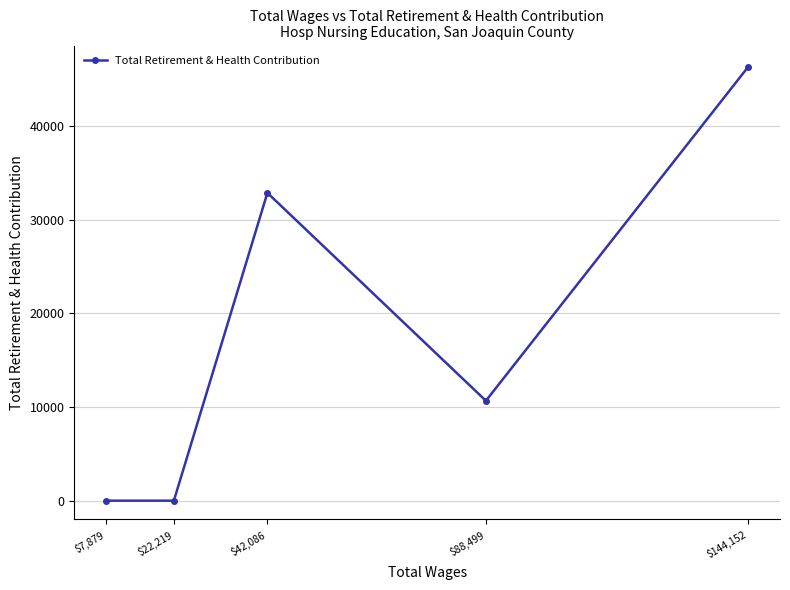

Reading left to right, extract all data points from this chart.

0	0	32852	10664	46263